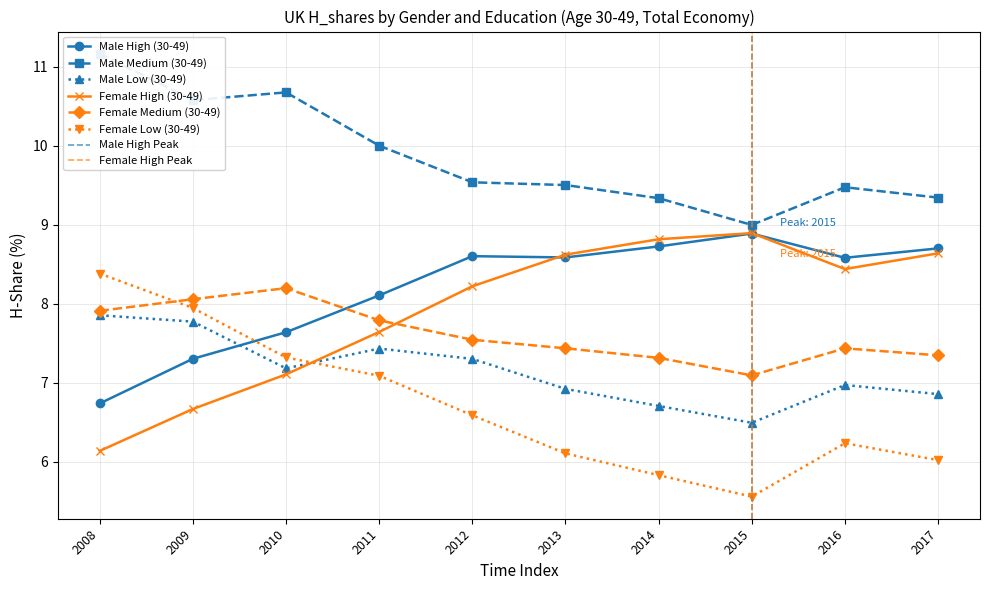

The value of Female High (30-49) at 2012 is 8.2. True or false?

True